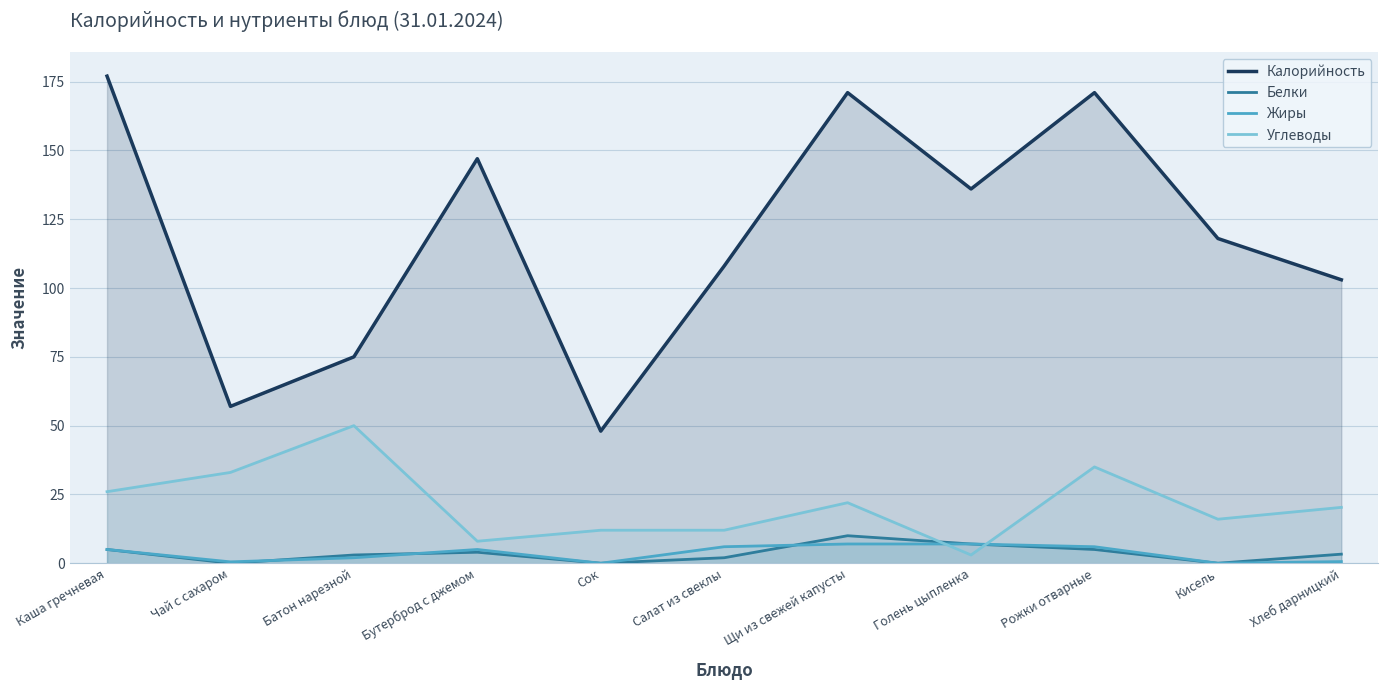

Which category has the highest value in the Углеводы series?

Батон нарезной